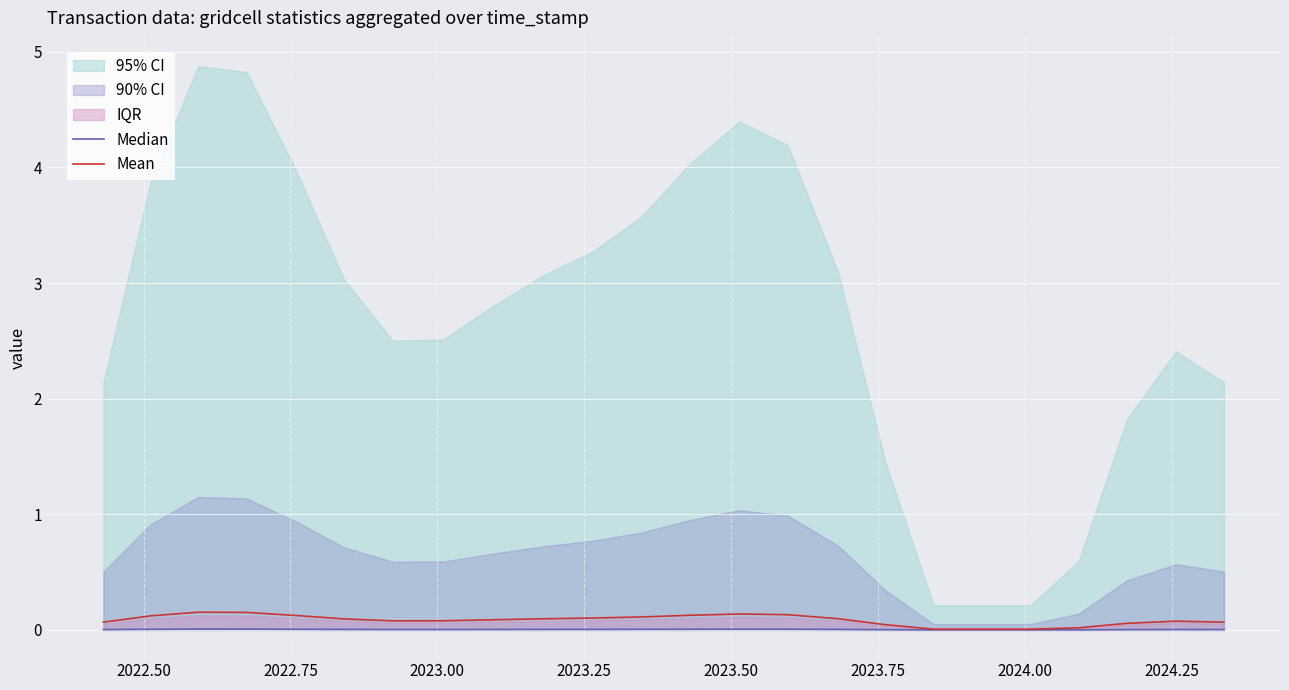

Reading left to right, transcribe all the data shown in this chart.

Median: 0.0	0.0	0.0	0.0	0.0	0.0	0.0	0.0	0.0	0.0	0.0	0.0	0.0	0.0	0.0	0.0	0.0	0.0	0.0	0.0	0.0	0.0	0.0	0.0
Mean: 0.1	0.1	0.2	0.2	0.1	0.1	0.1	0.1	0.1	0.1	0.1	0.1	0.1	0.1	0.1	0.1	0.0	0.0	0.0	0.0	0.0	0.1	0.1	0.1